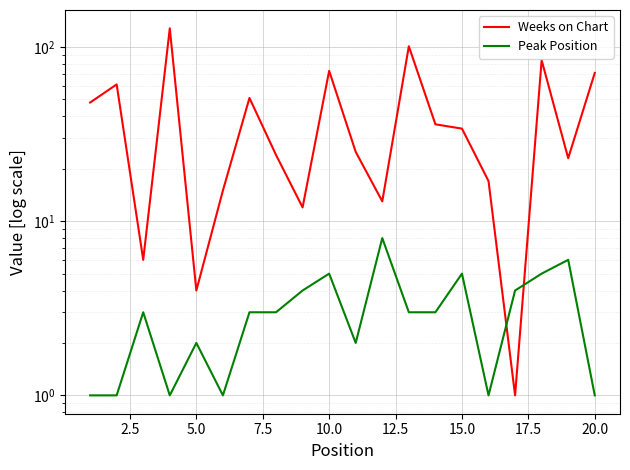

The value of Weeks on Chart at 20.0 is 21. True or false?

False